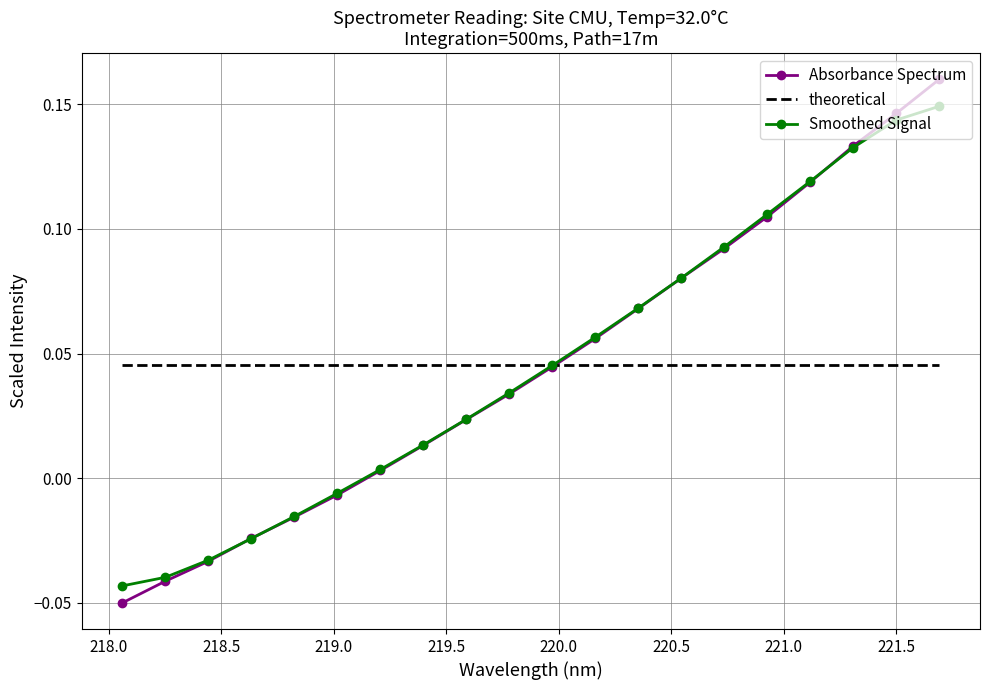

Which series has the largest range (max minus min)?

Absorbance Spectrum